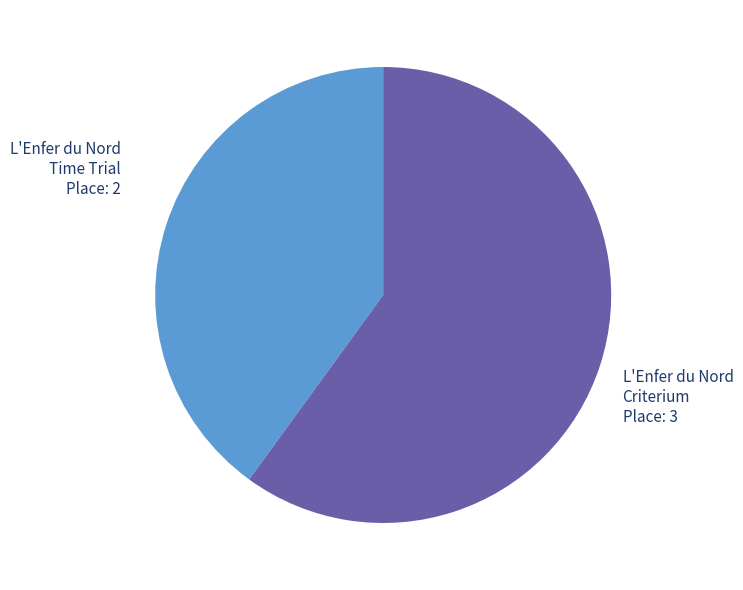

Is the sum of L'Enfer du Nord Time Trial and L'Enfer du Nord Criterium greater than half?

Yes